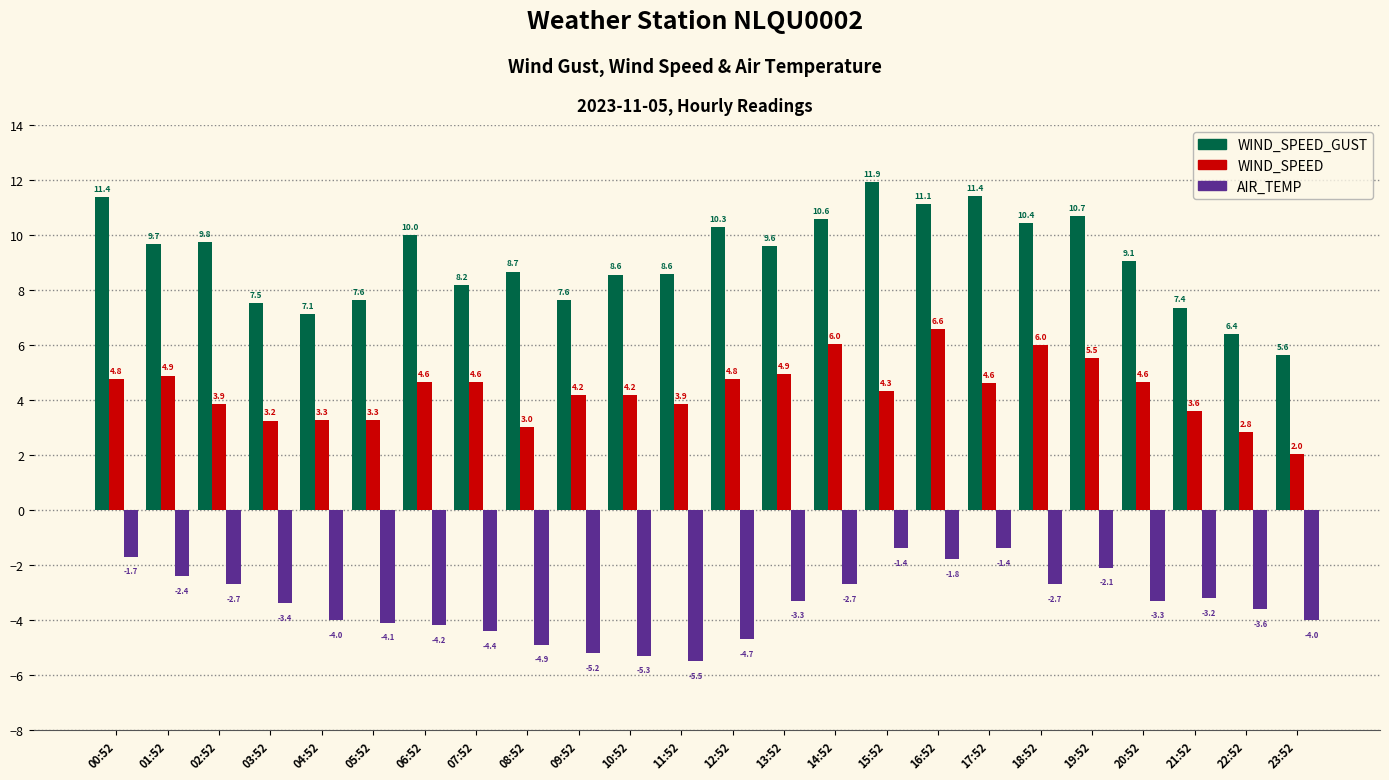

What is the sum of the AIR_TEMP values at 13:52 and 23:52?

-7.3